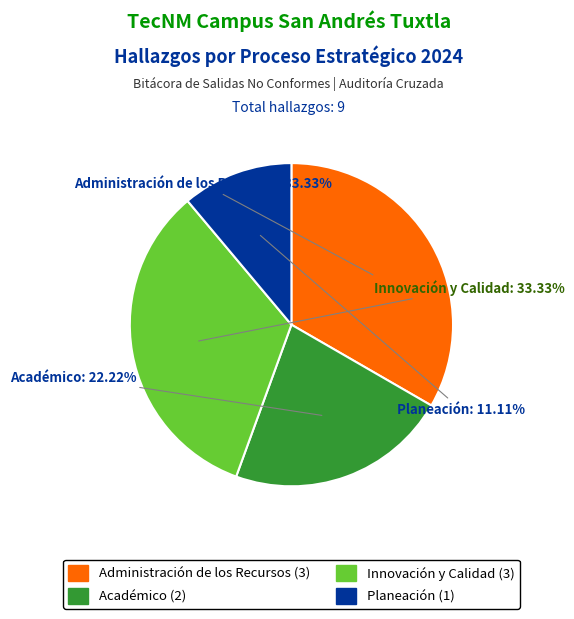

Between Académico and Innovación y Calidad, which is larger?

Innovación y Calidad